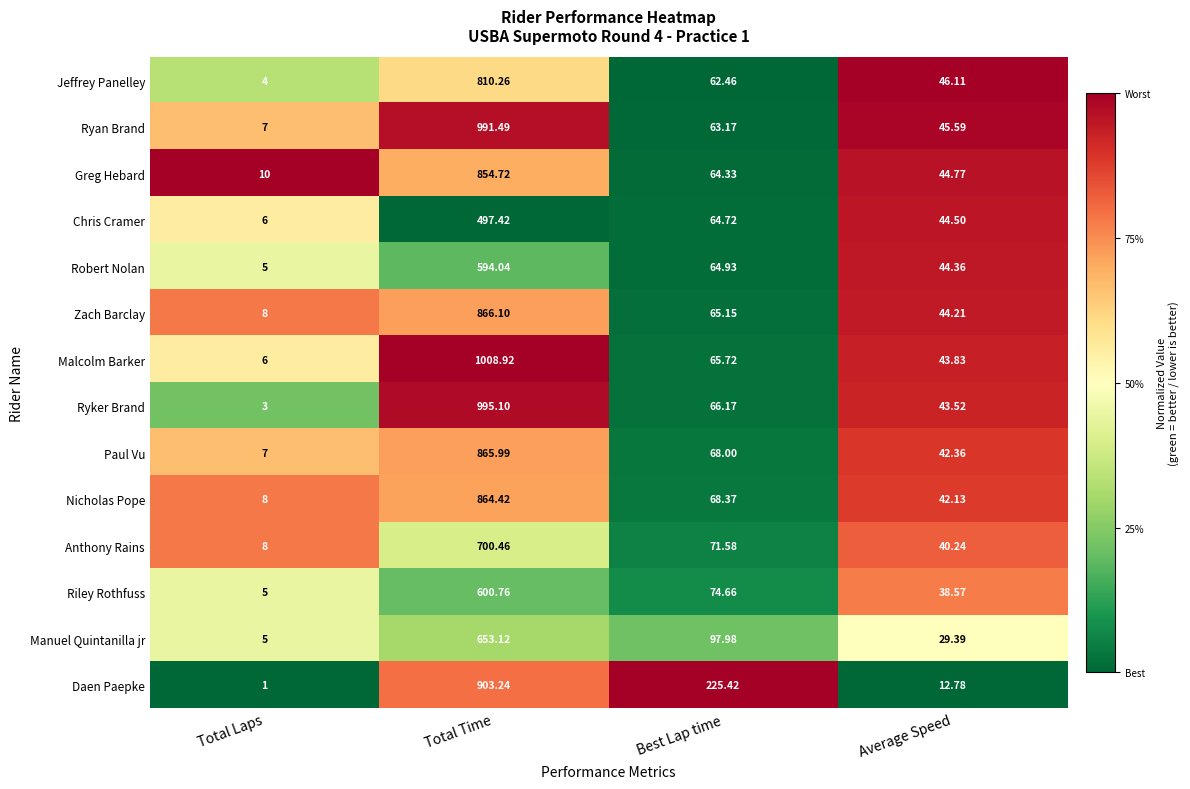

List the labels in order of Nicholas Pope value, smallest first.

Total Laps, Average Speed, Best Lap time, Total Time